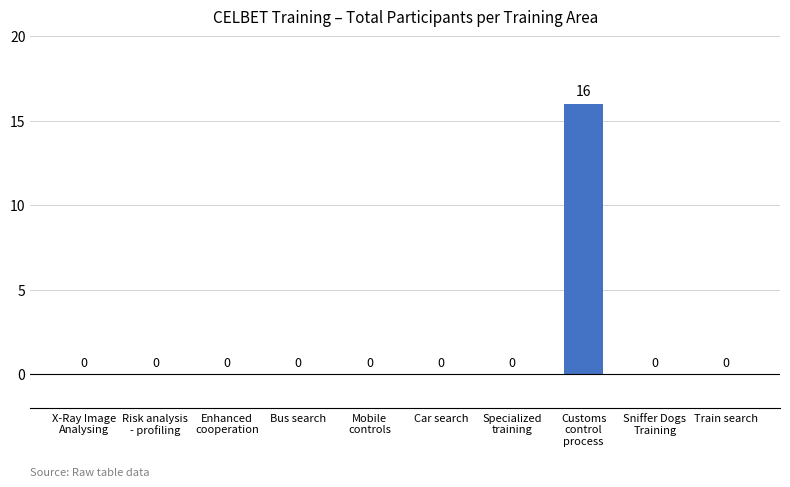

Reading left to right, extract all data points from this chart.

0	0	0	0	0	0	0	16	0	0